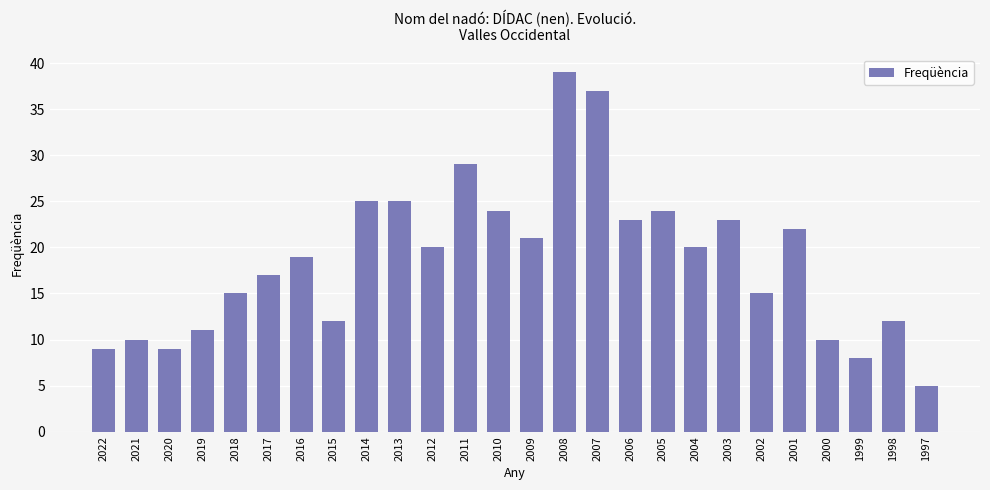

What is the value of the 17th bar from the left?

23